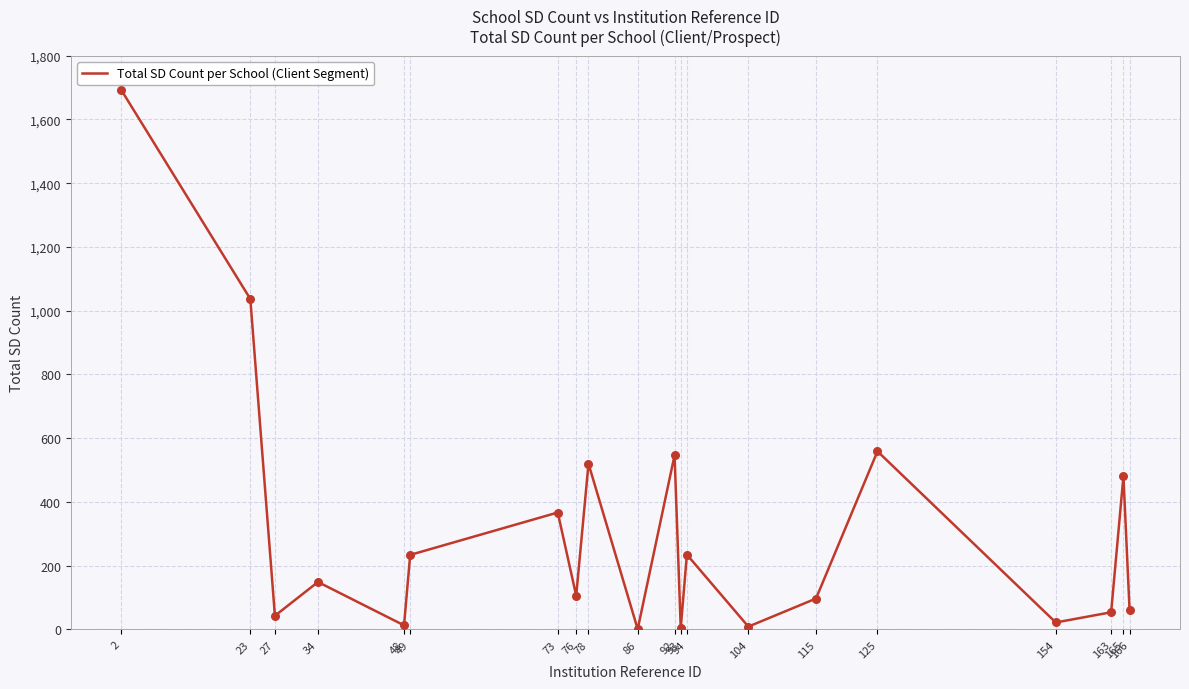

What is the change in value from 48 to 49?

+221